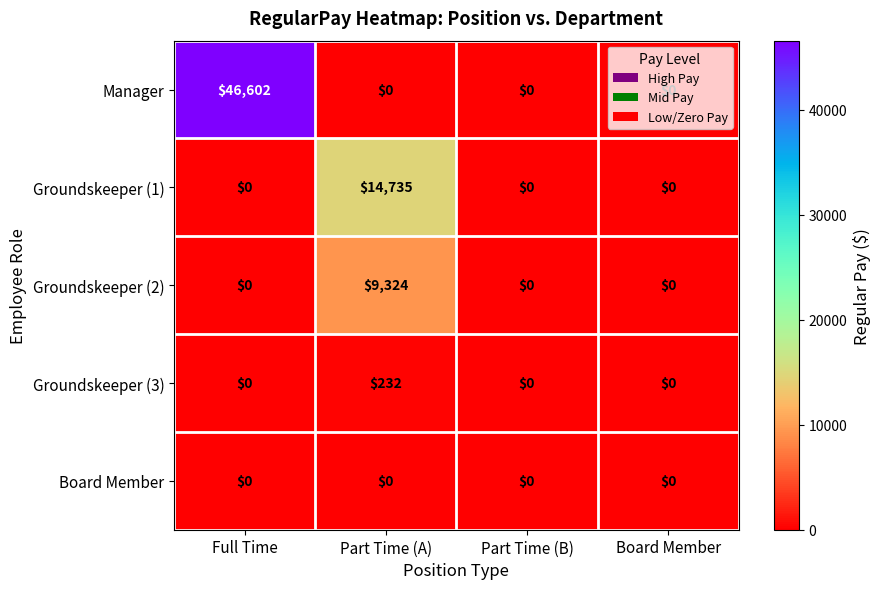

What is the average value of the Groundskeeper (1) series?

3684